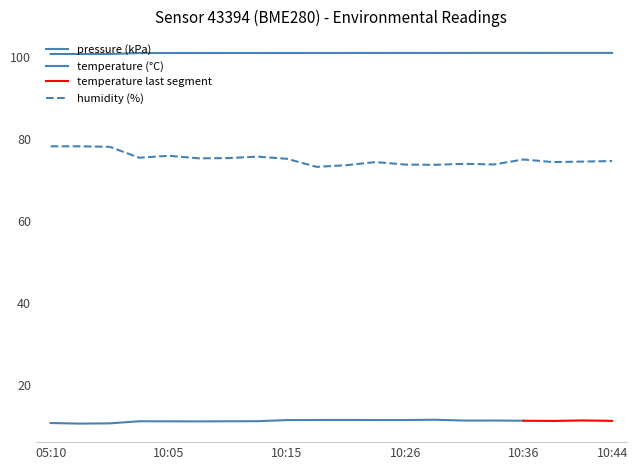

How many interior local peaks does the pressure series have?

3